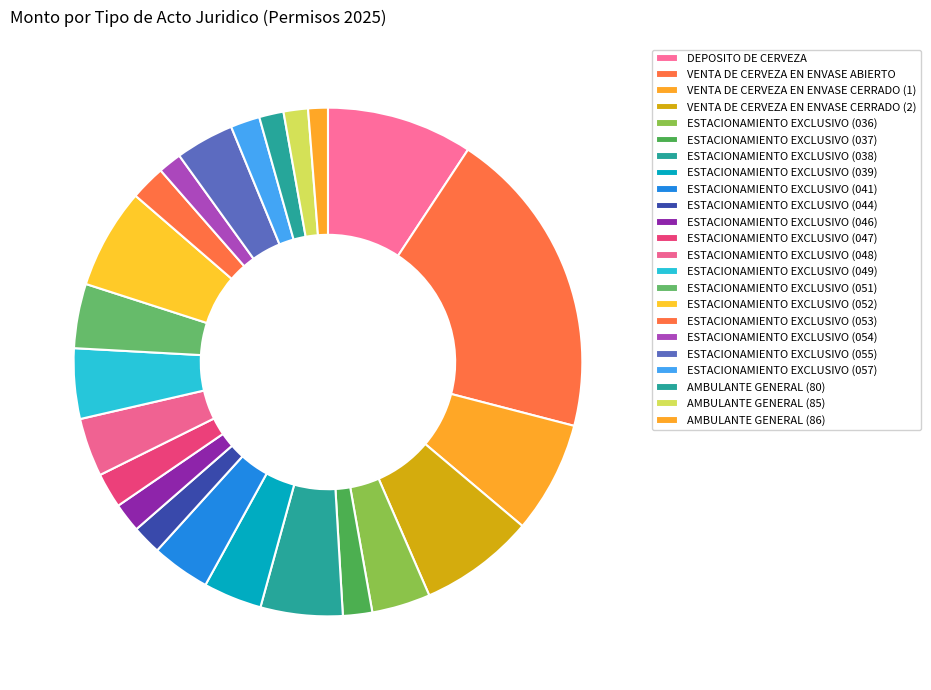

Is DEPOSITO DE CERVEZA the majority of the pie?

No